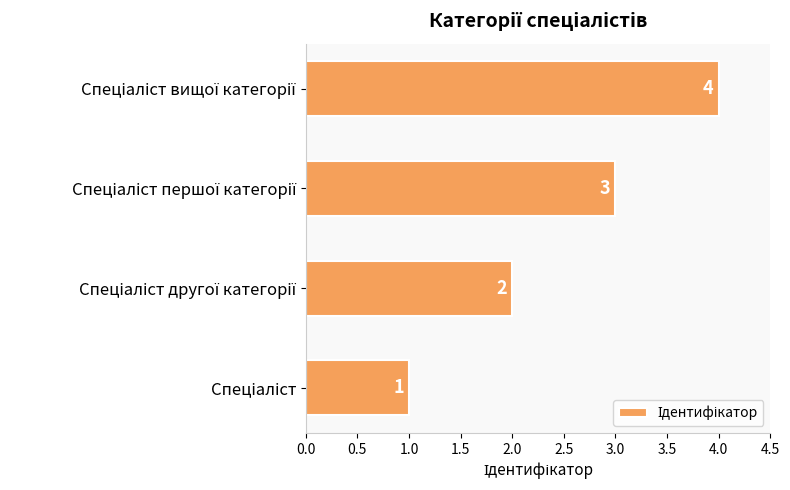

What is the difference between the maximum and minimum values?

3